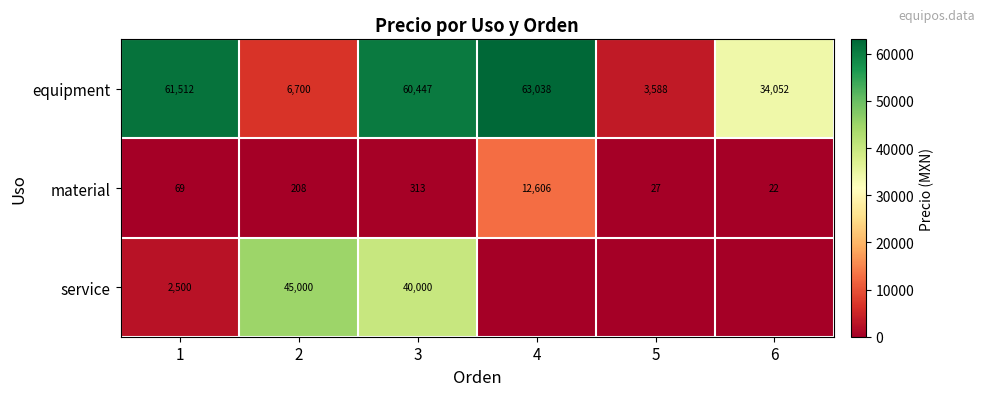

What is the total value across all series at 3?

100760